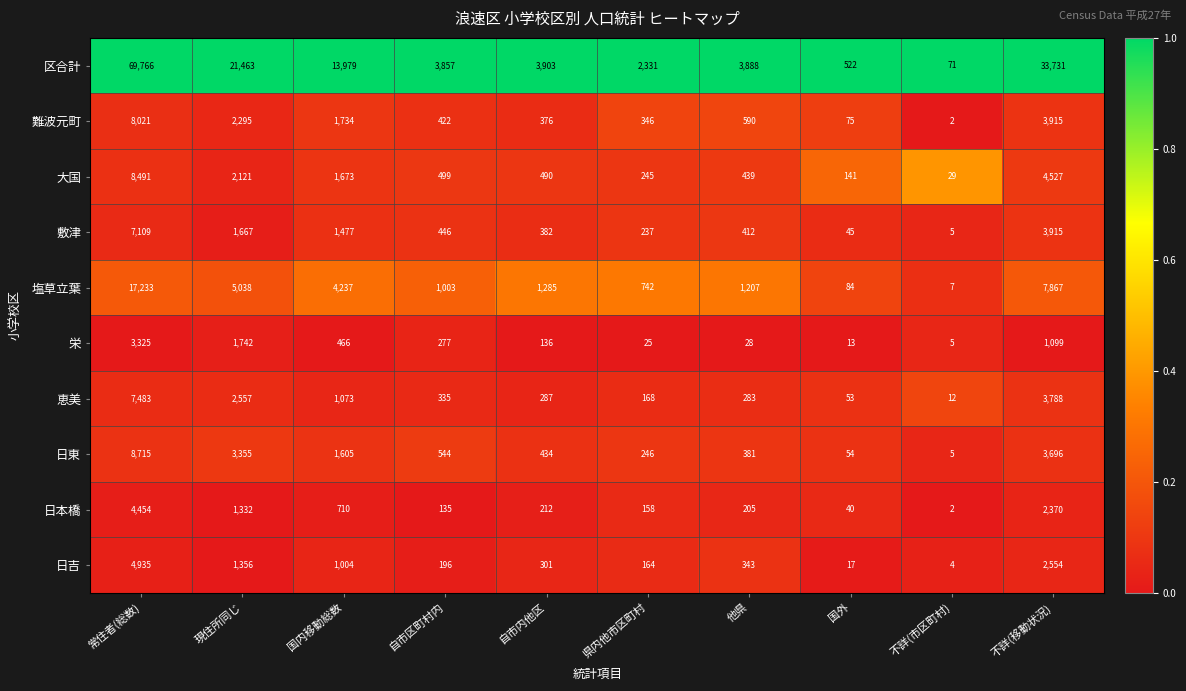

Which series changed the most between 他県 and 不詳(移動状況)?

区合計